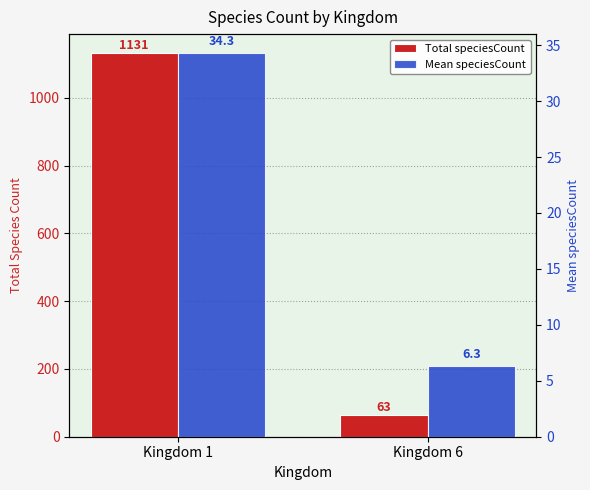

What is the difference between the maximum and minimum values in the Total speciesCount series?

1068.0